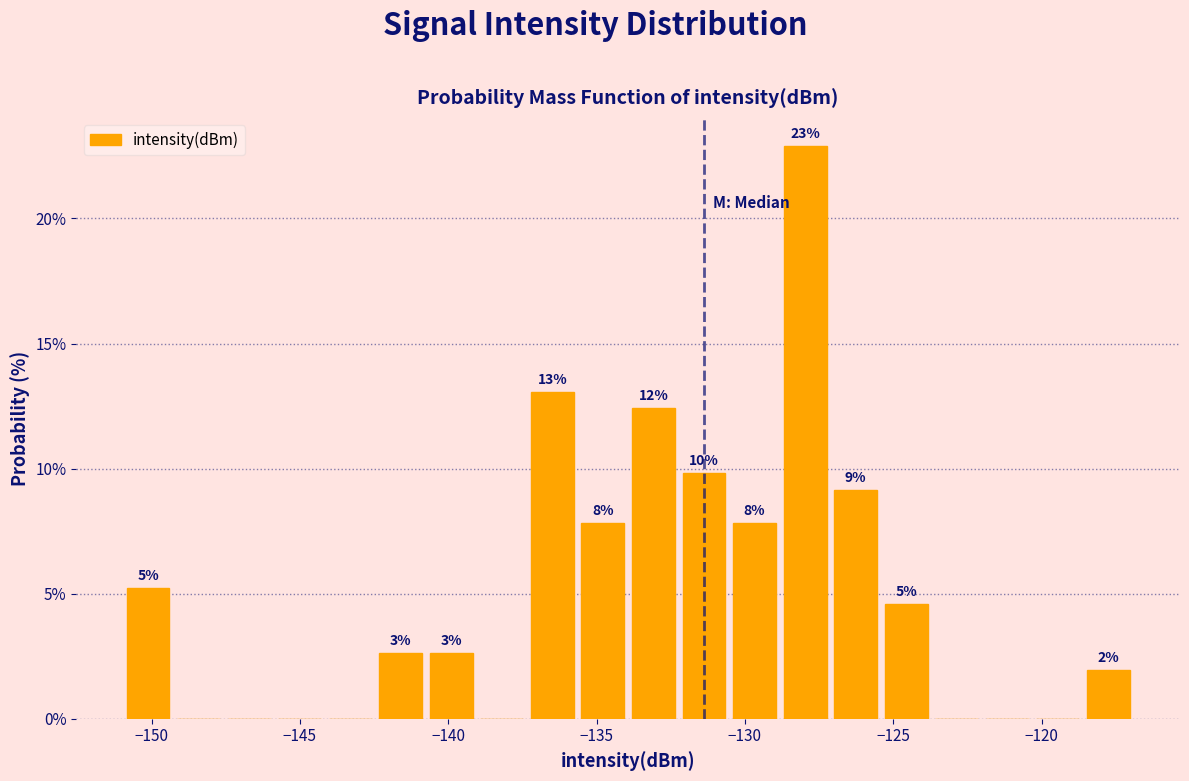

Around what value on the x-axis is the tallest bar? Give the approximate position of its centre, as read against the axis.

-128.0